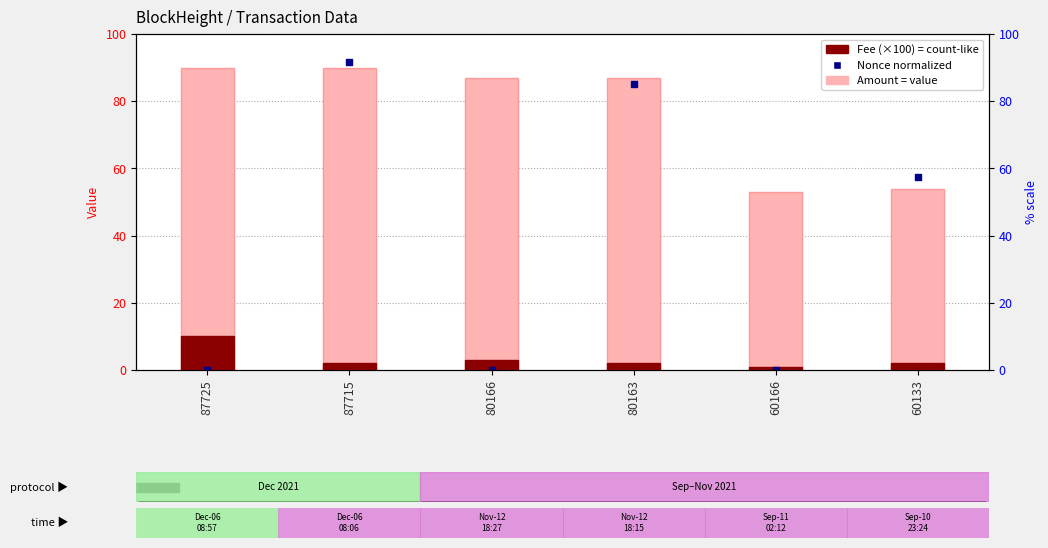

What are all the series names shown in the legend?

Amount, Fee (×100), Nonce (normalized)